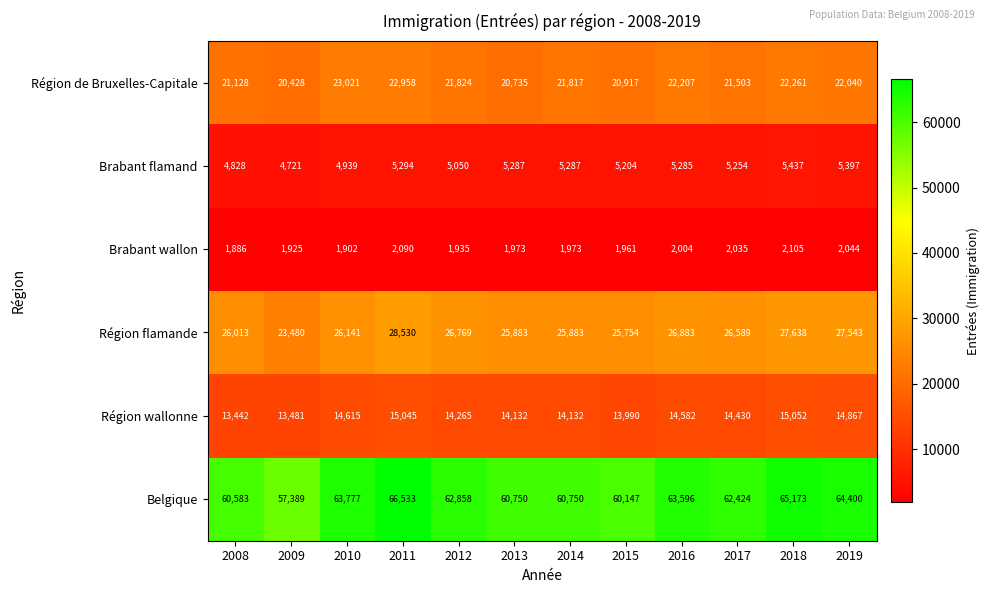

What is the difference between the Région wallonne values at 2014 and 2015?

142